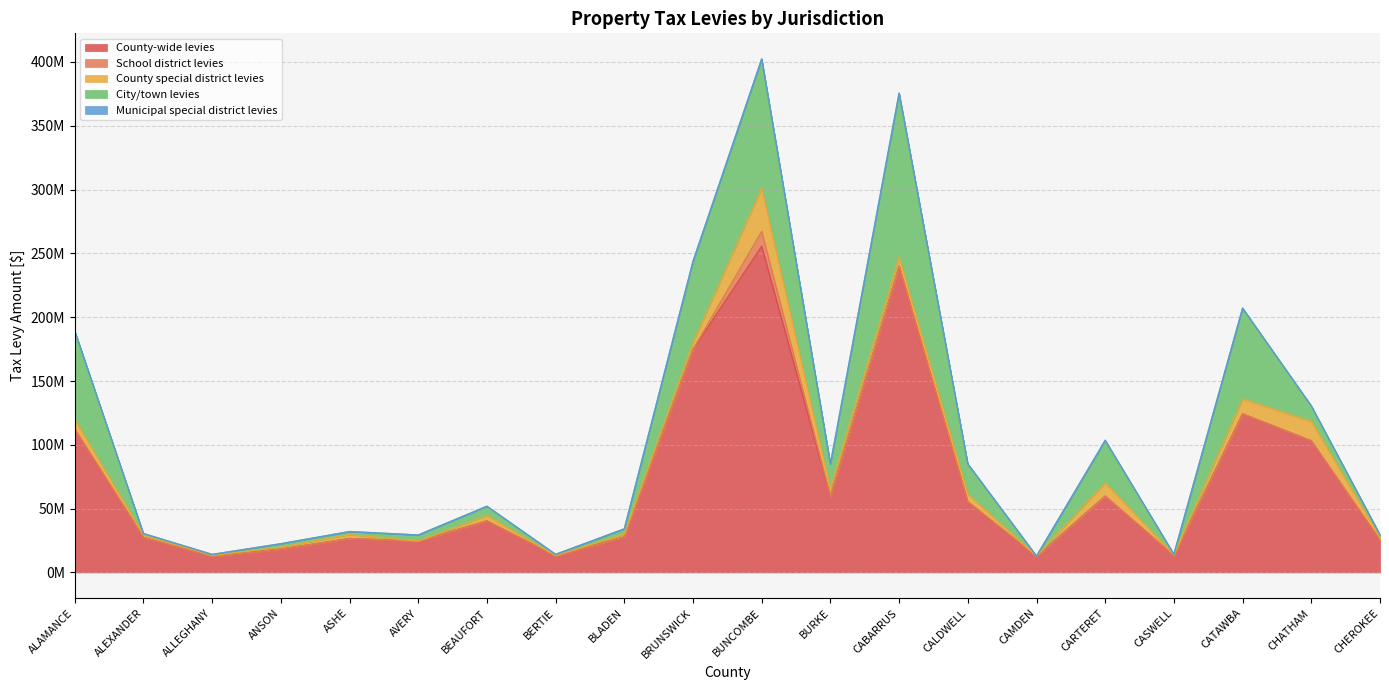

Which category has the highest value in the City/town levies series?

CABARRUS